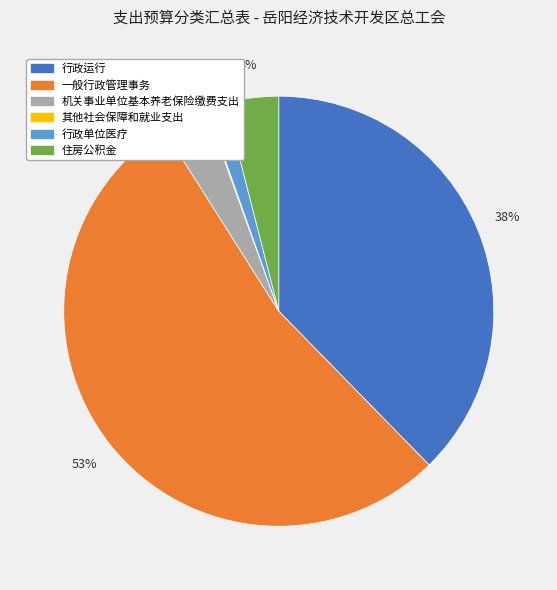

Which slice is the largest?

一般行政管理事务